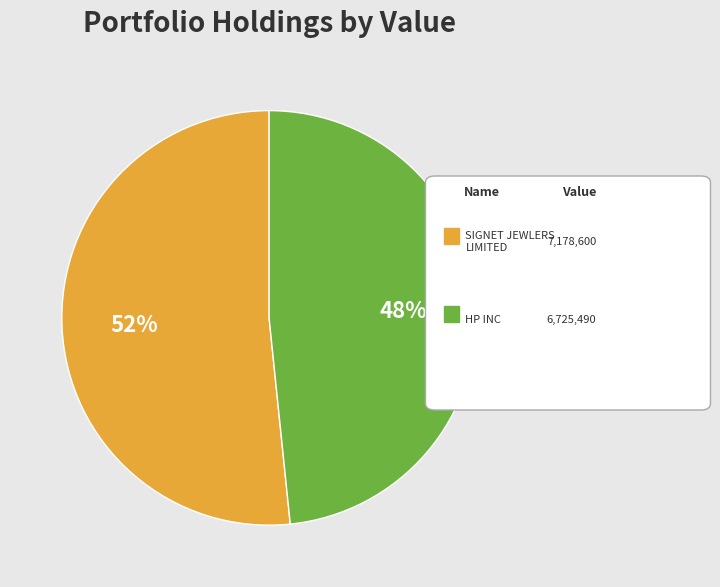

Is there a majority slice in this chart?

Yes